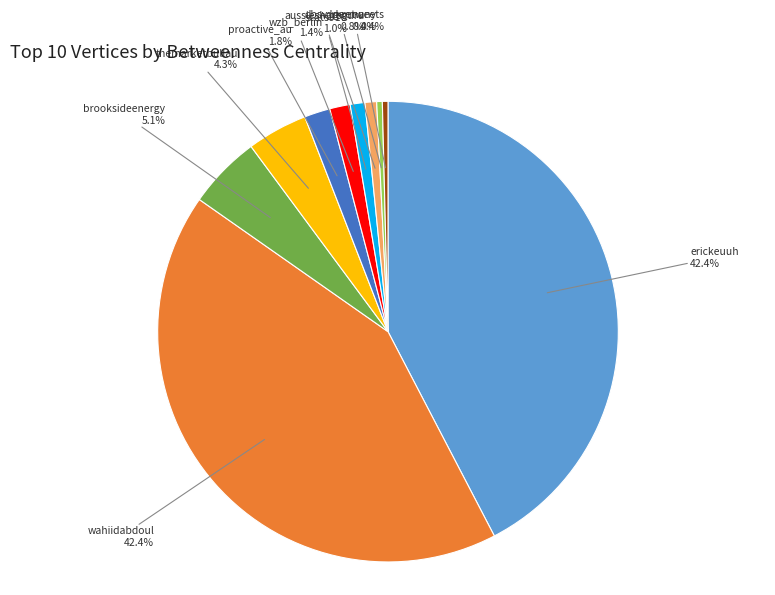

Combined, what portion of the pie is proactive_au and aussieshareguru?

2.6%